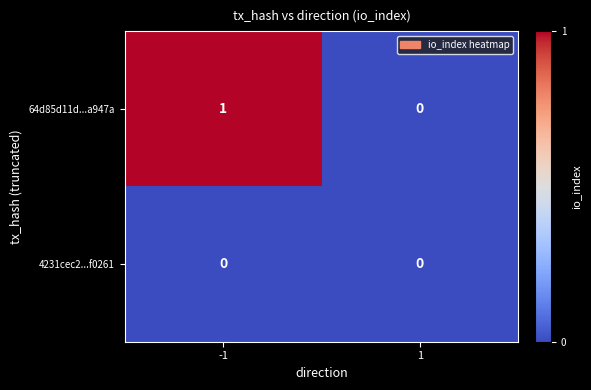

List the series in order of their overall mean, lowest first.

4231cec2...f0261, 64d85d11d...a947a